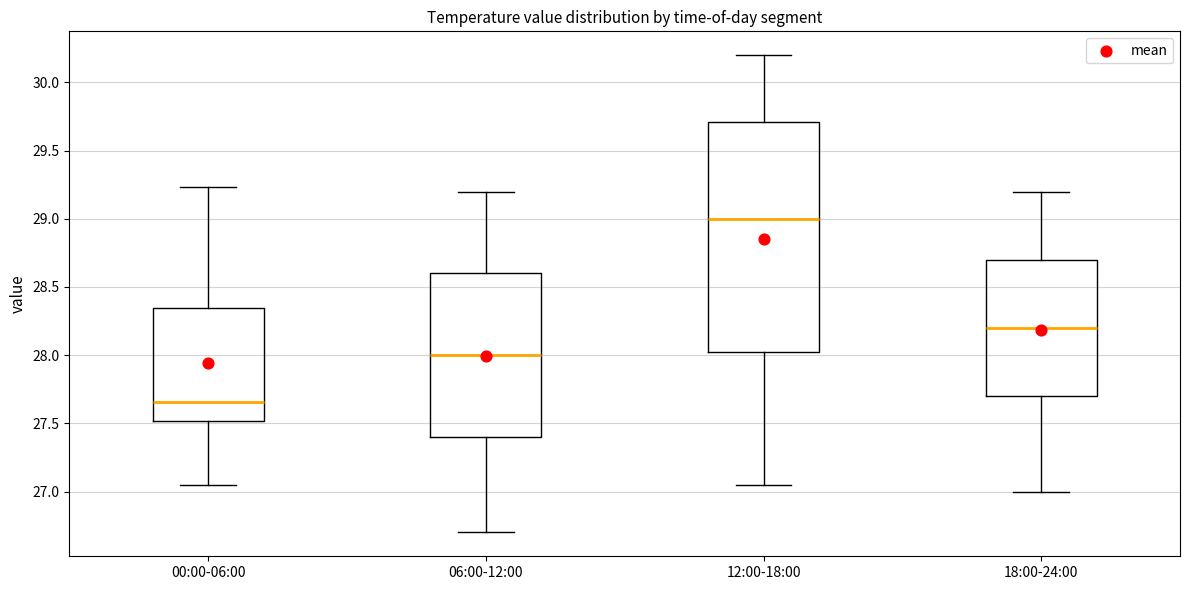

Where does the upper whisker of the box for 18:00-24:00 end on the y-axis? The values are not printed on the chart, so give them approximately, as read against the axis.

29.20